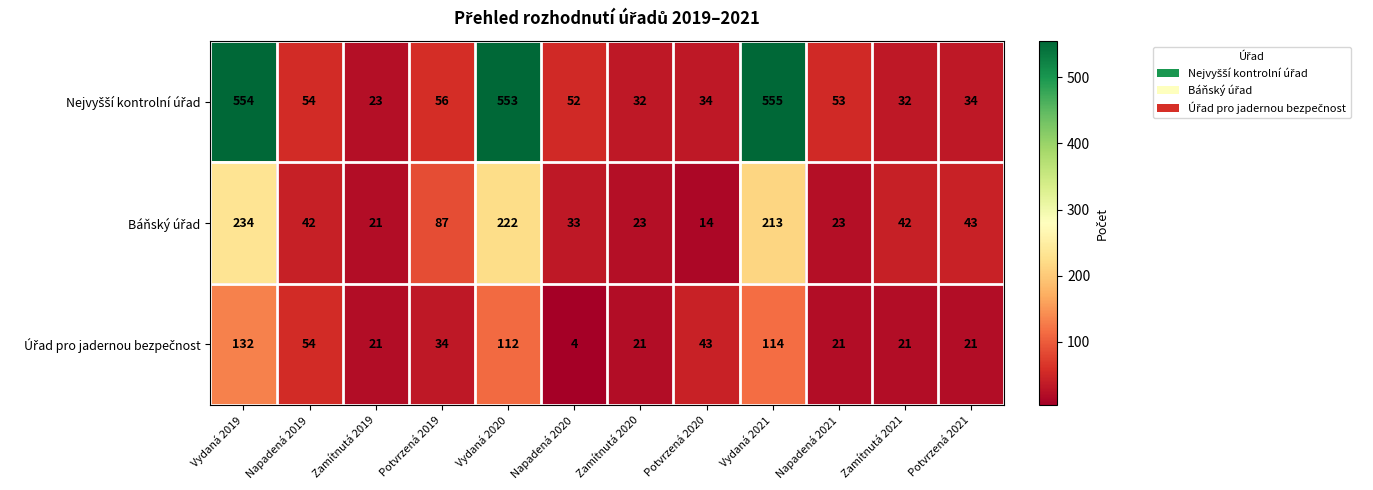

What is the smallest value displayed?

4